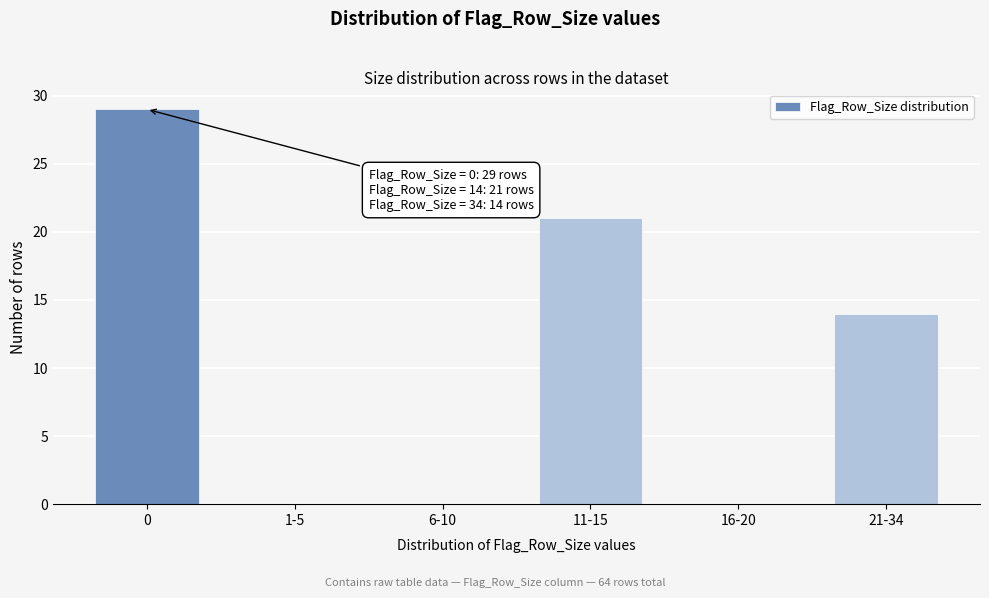

Reading right to left, list all the values displayed in this chart.

21-34=14	16-20=0	11-15=21	6-10=0	1-5=0	0=29